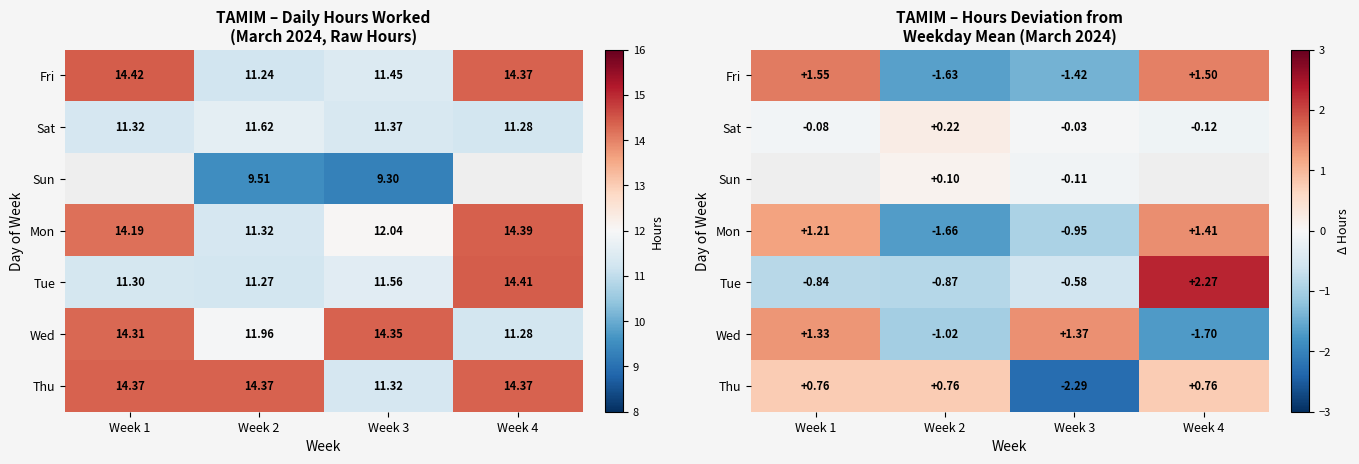

What is the difference between the second highest and minimum values in the Fri series?

3.1